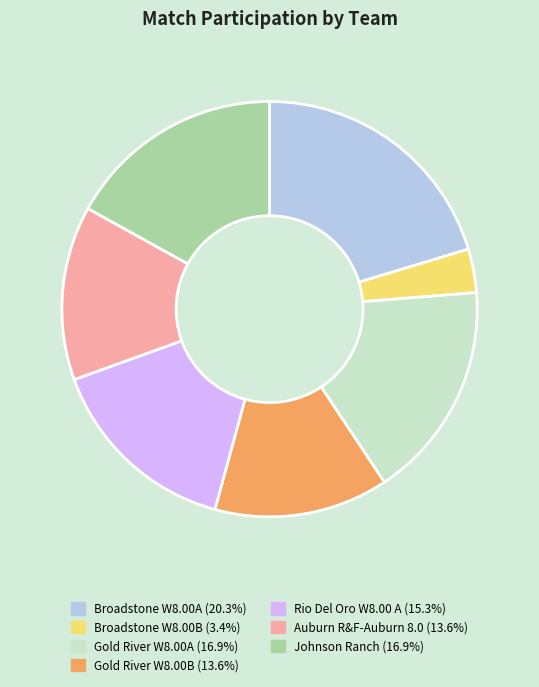

Is there any slice that represents more than half of the pie?

No